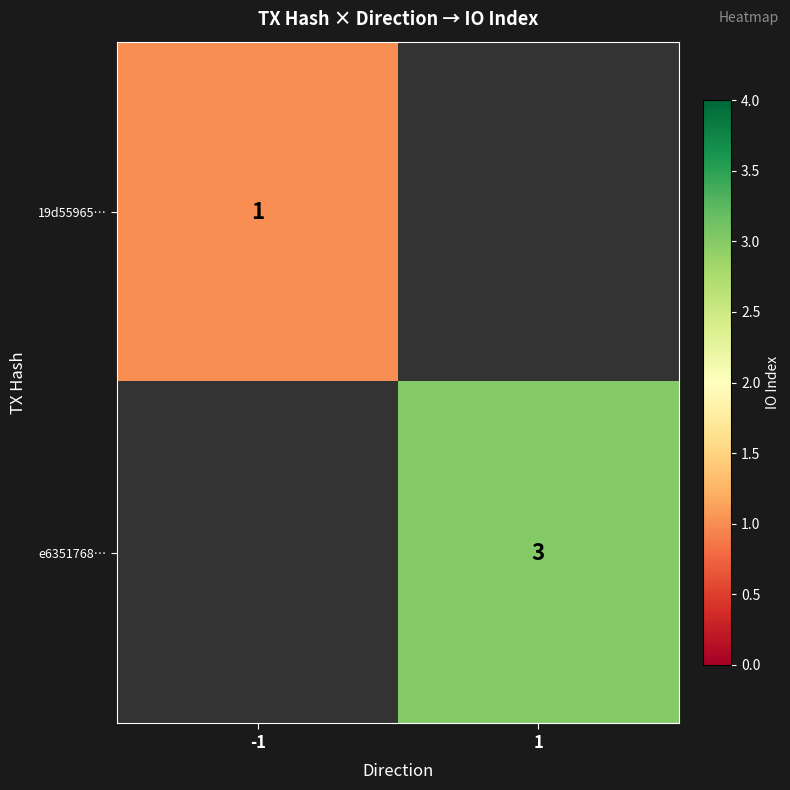

Between -1 and 1, which is larger?

1